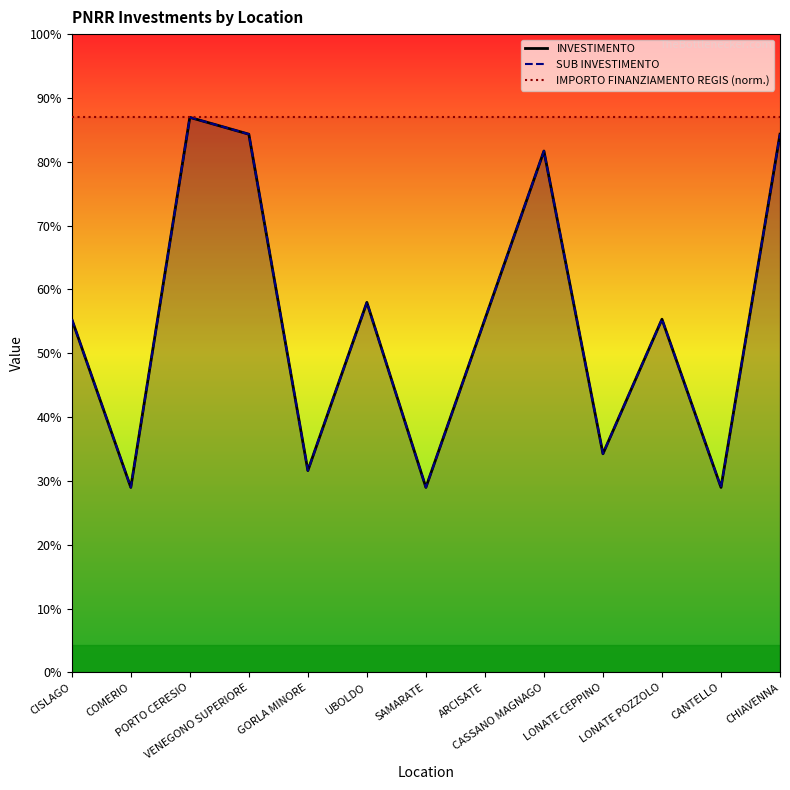

How many categories are shown in the chart?

13